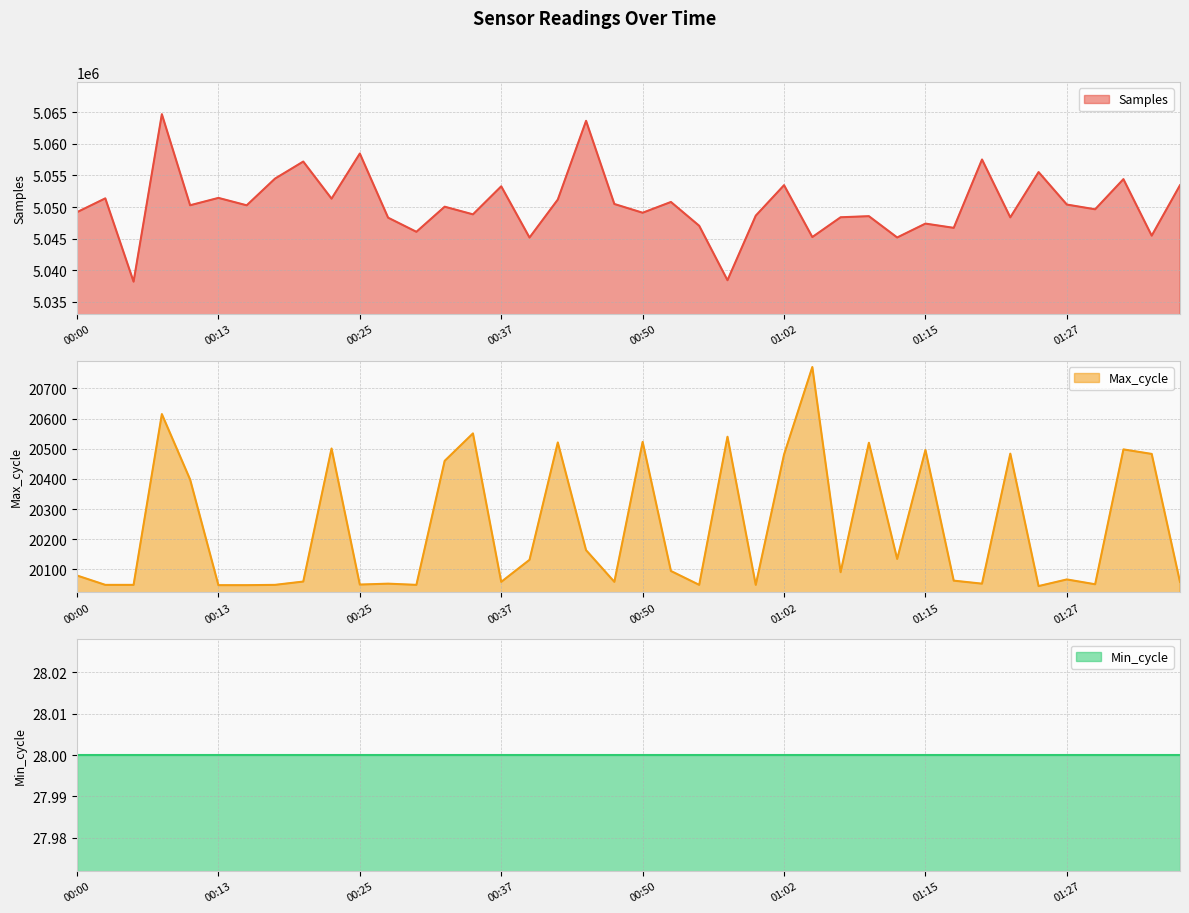

What is the maximum value for Samples?

5064695